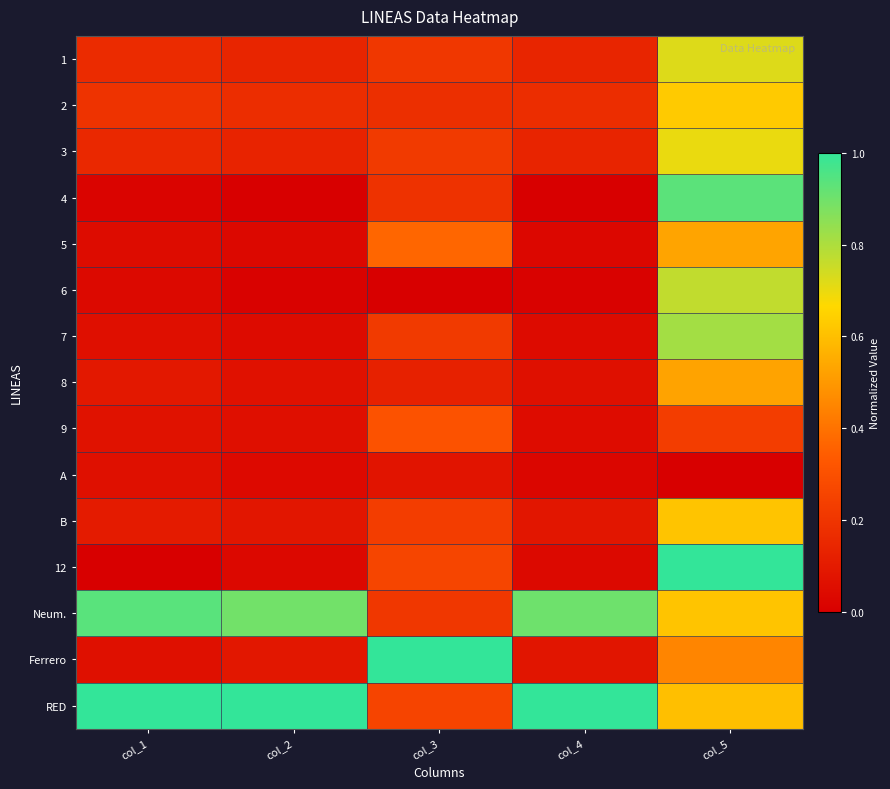

Rank the series by their maximum value, from lowest to highest.

A, 9, 8, 5, B, 2, 3, 1, 6, 7, 4, Neum., 12, Ferrero, RED